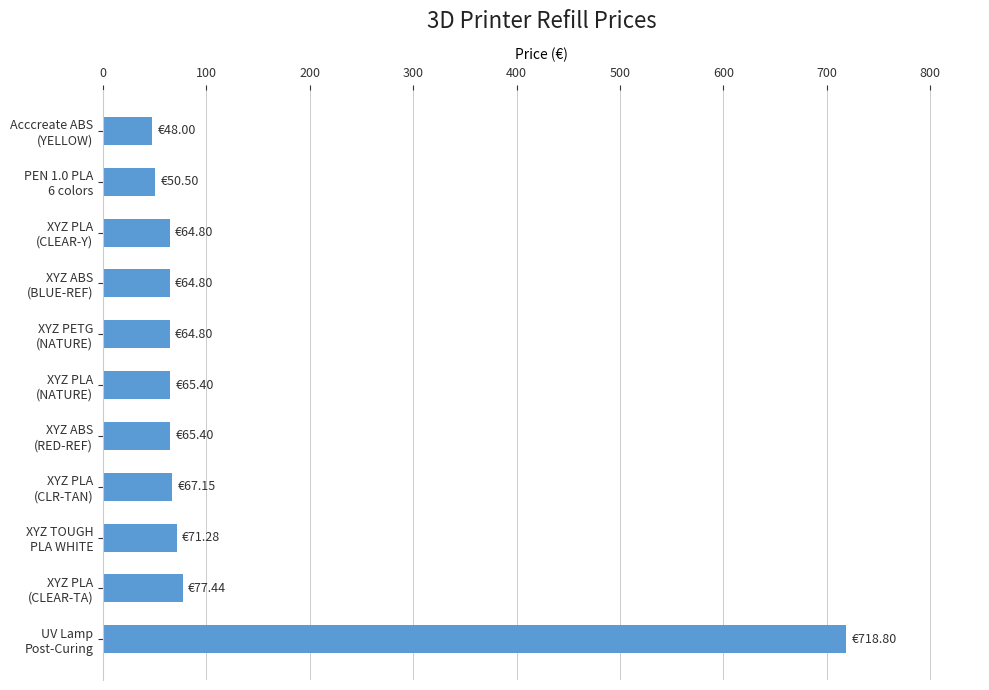

How many bars are there in total?

11